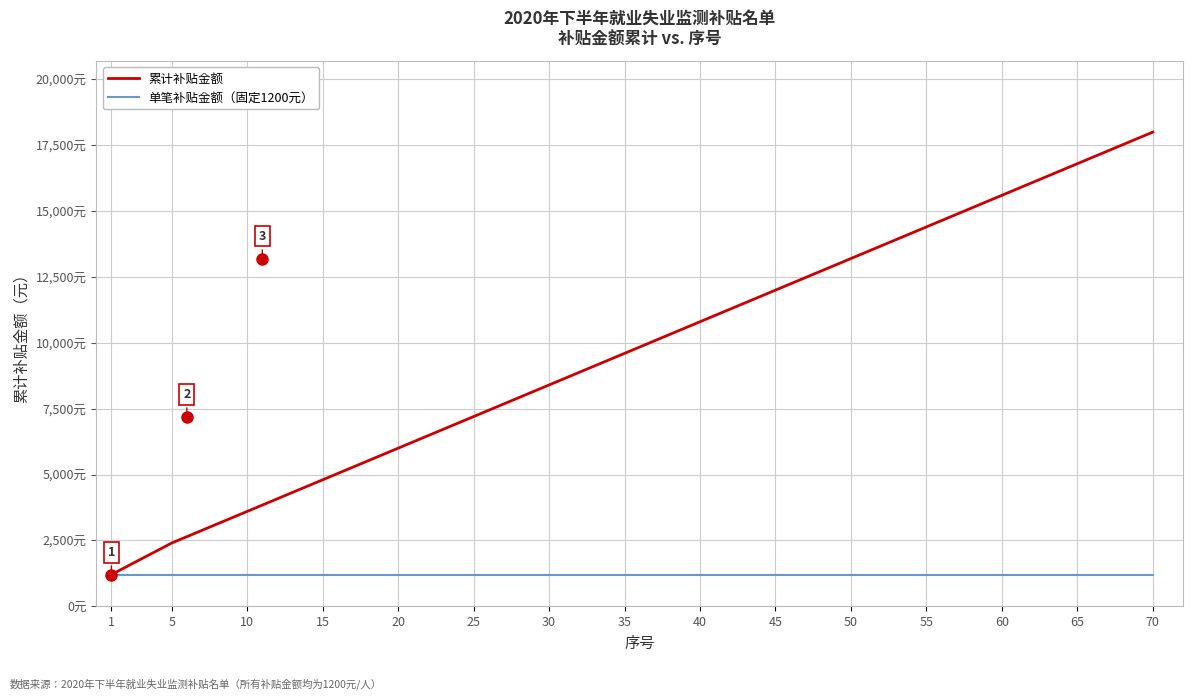

Rank the series at 70 from highest to lowest value.

累计补贴金额, 单笔补贴金额（固定1200元）